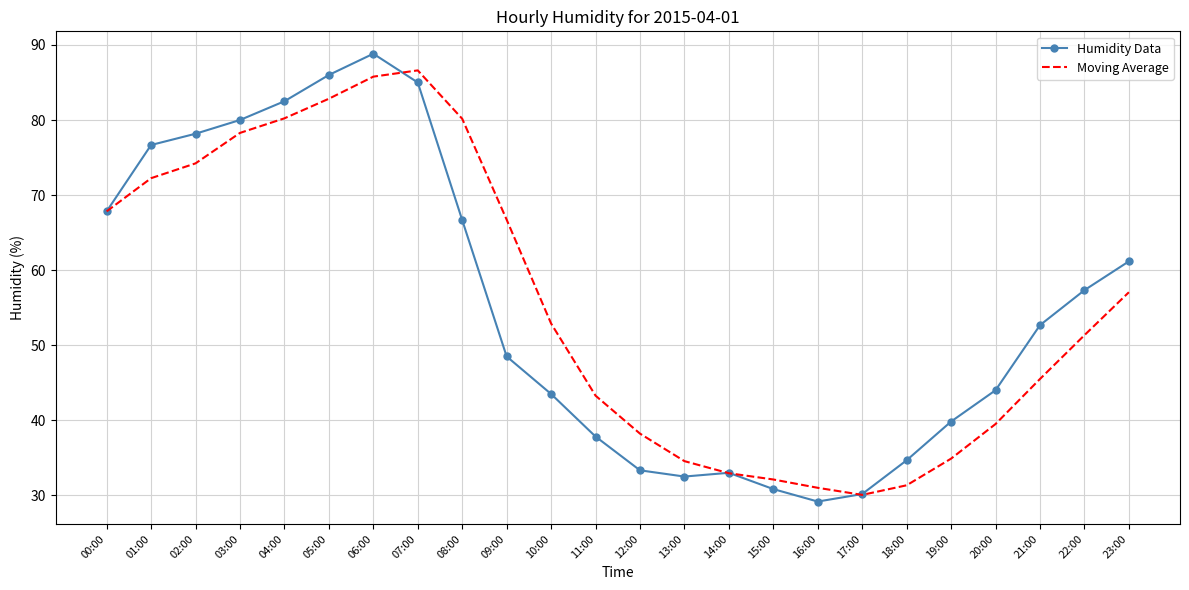

What is the smallest value displayed?

29.2